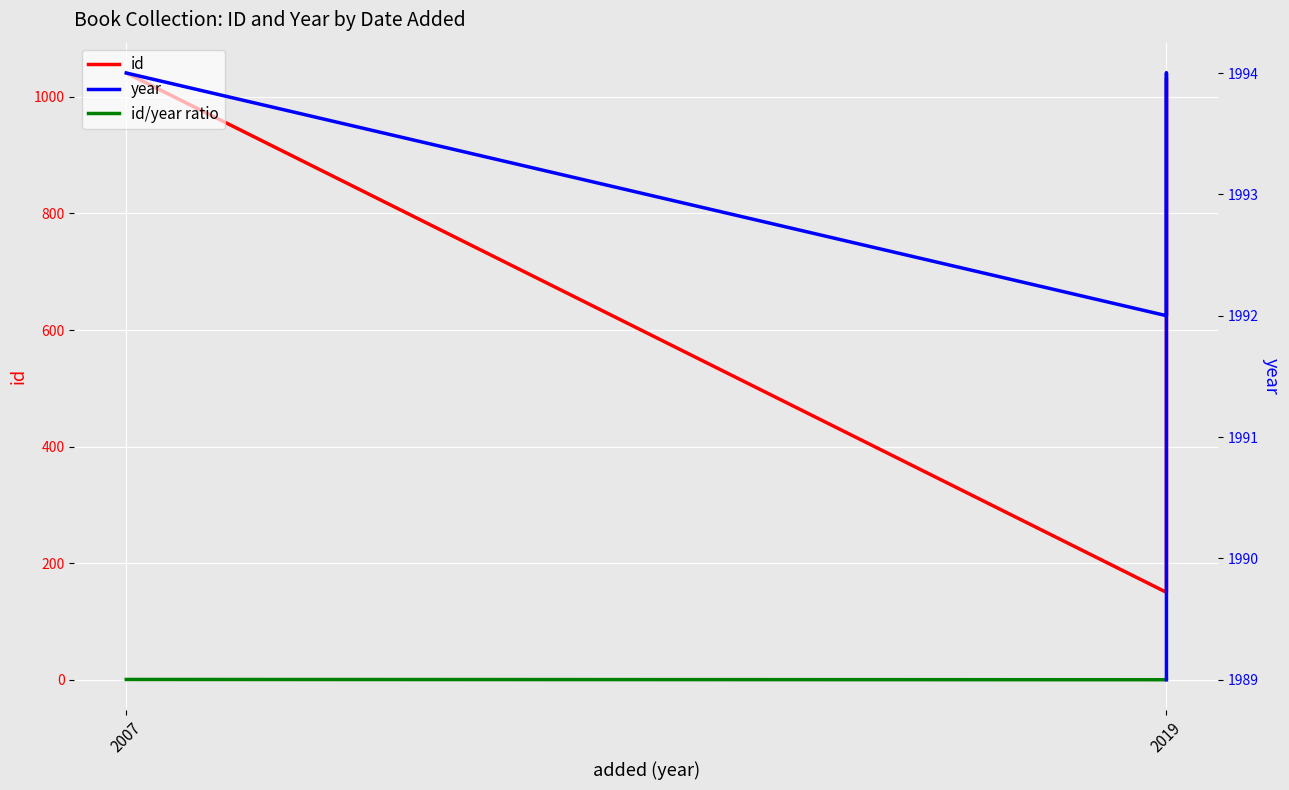

True or false: id and year intersect in this chart.

False